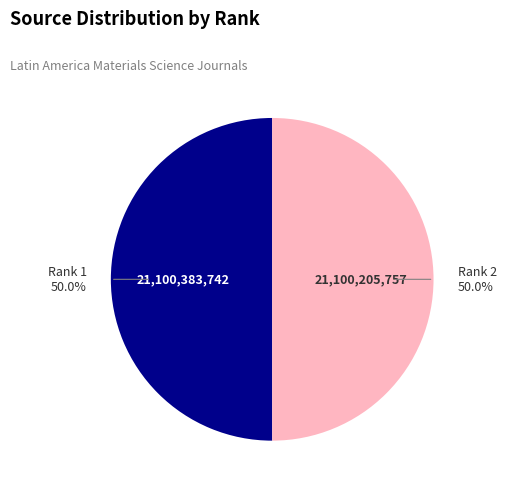

How many slices are in this pie chart?

2